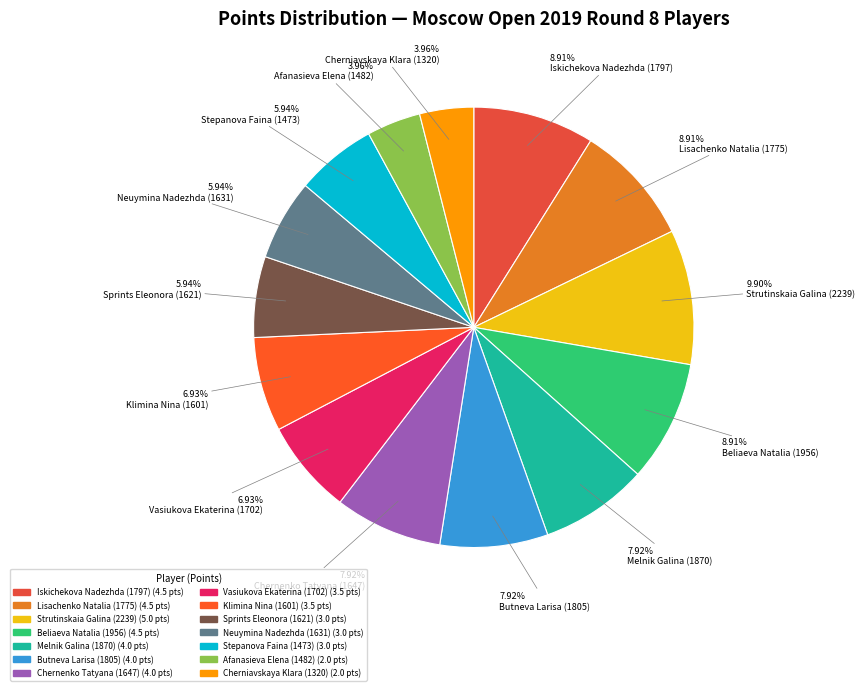

Count the number of slices in the pie.

14